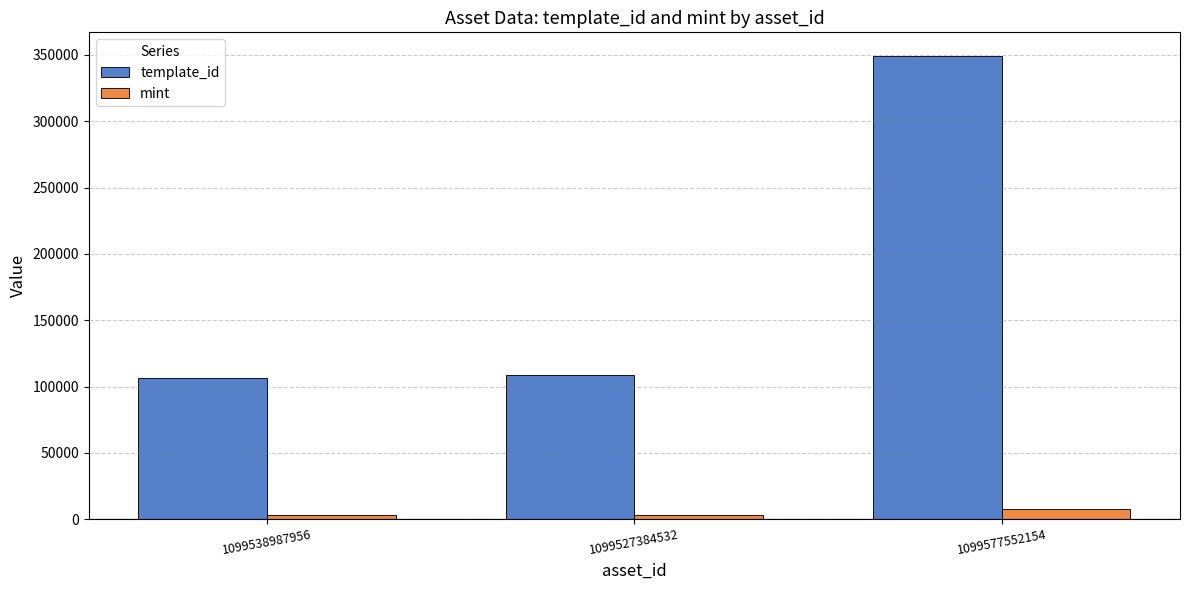

Which category has the highest value across all series?

1099577552154